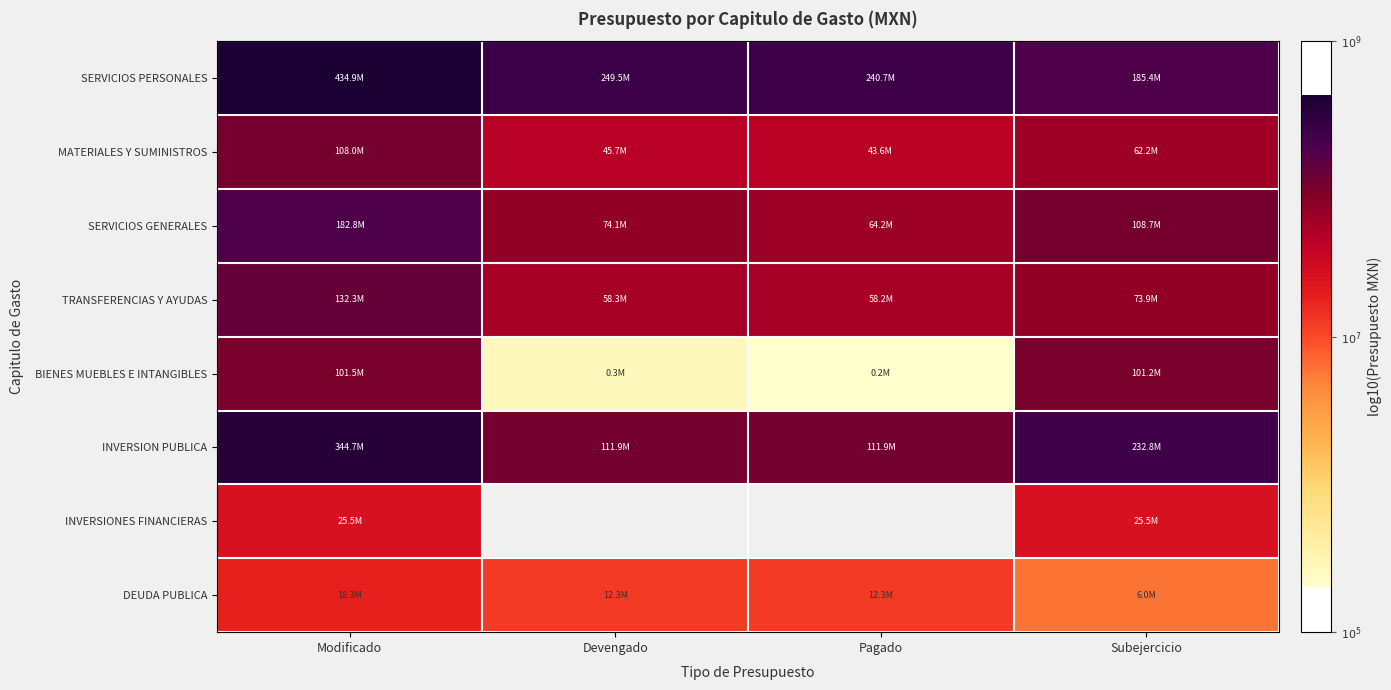

How many positive values does the INVERSIONES FINANCIERAS series have?

2